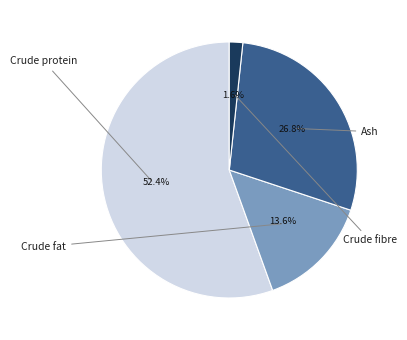

Is there any slice that represents more than half of the pie?

Yes